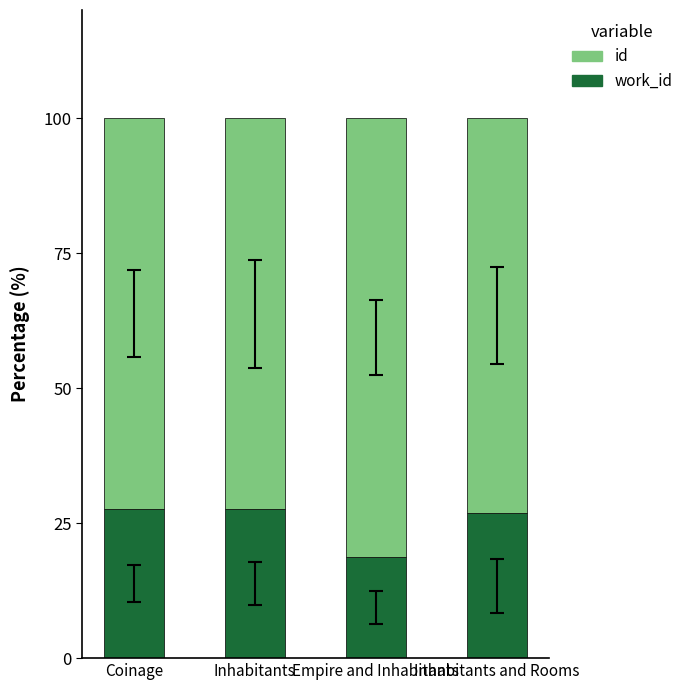

What is the total value across all series at Empire and Inhabitants?

100.0